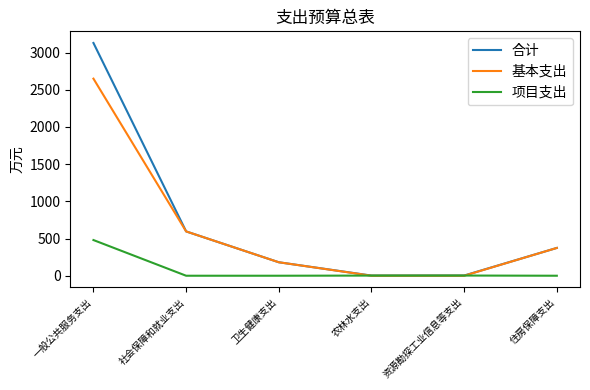

How many categories are shown in the chart?

6